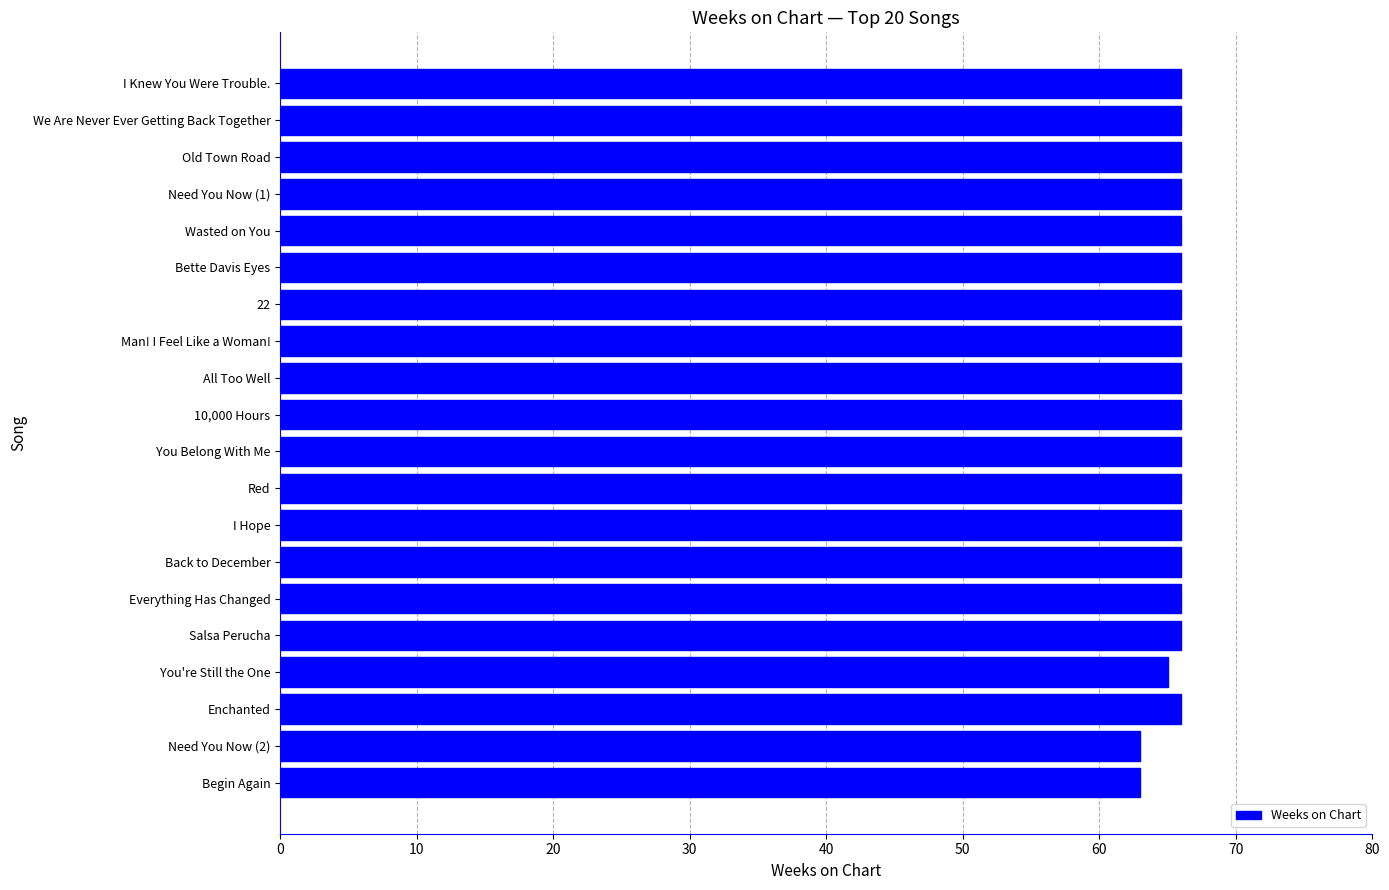

What is the smallest value displayed?

63